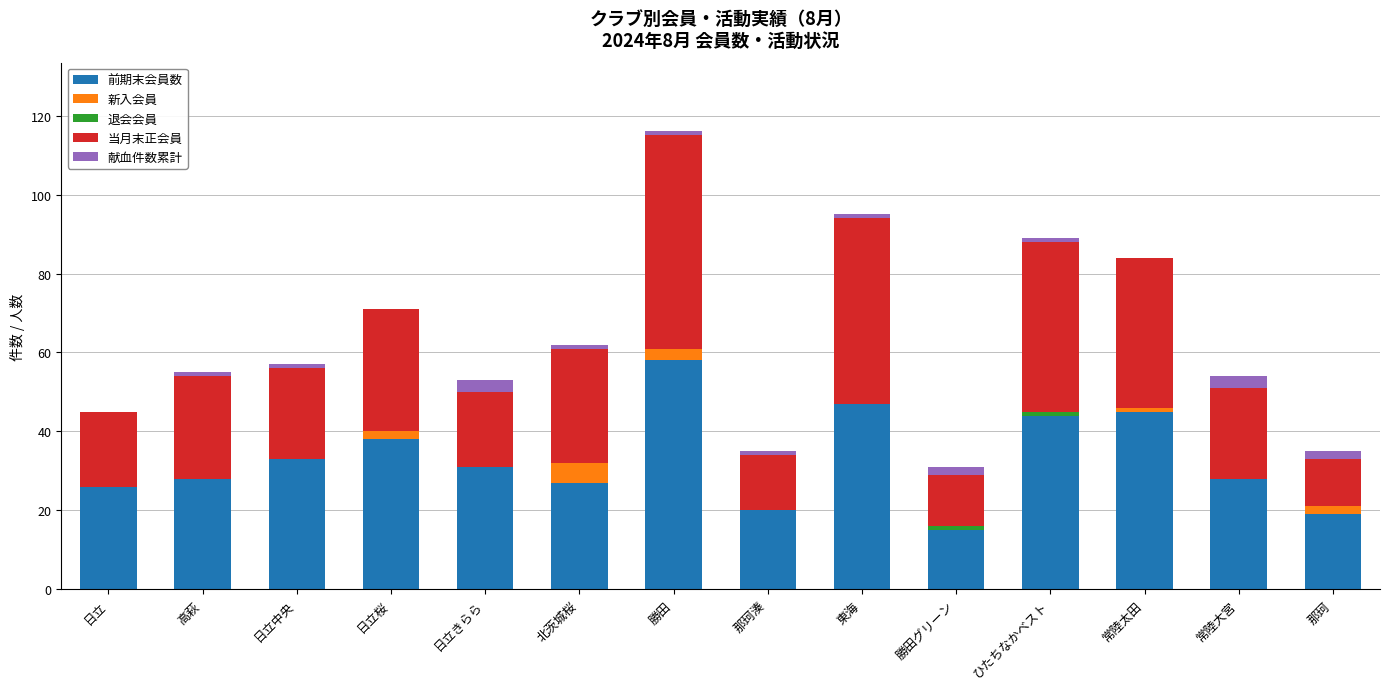

What is the total value across all series at 日立きらら?

53